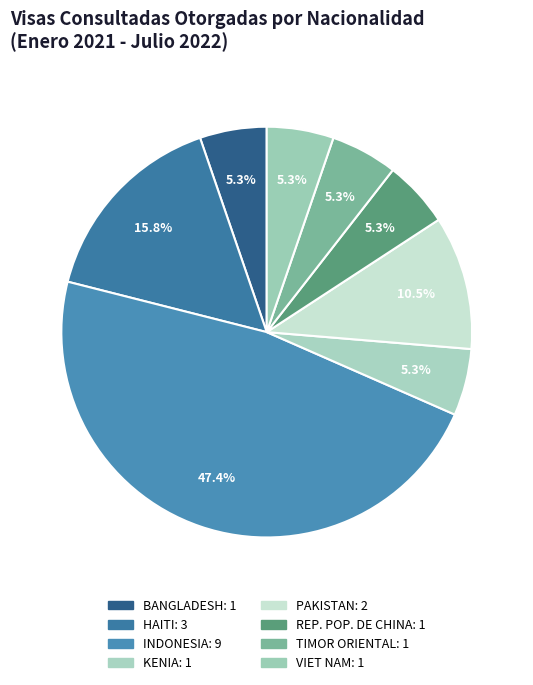

What portion of the pie excludes VIET NAM?

94.7%